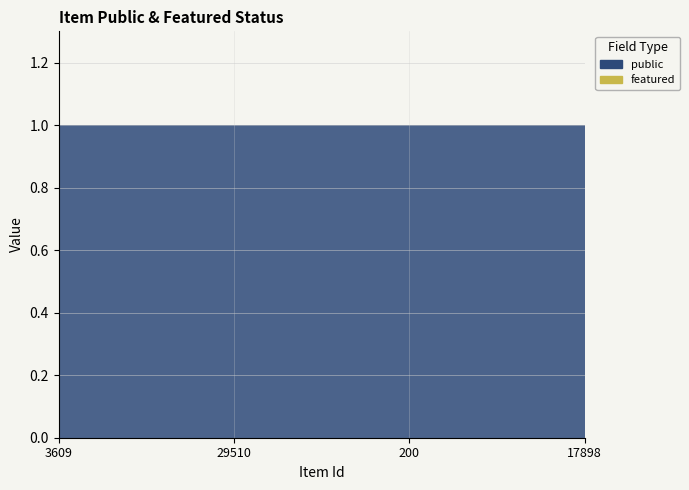

Reading left to right, list all the values displayed in this chart.

public: 1	1	1	1
featured: 0	0	0	0